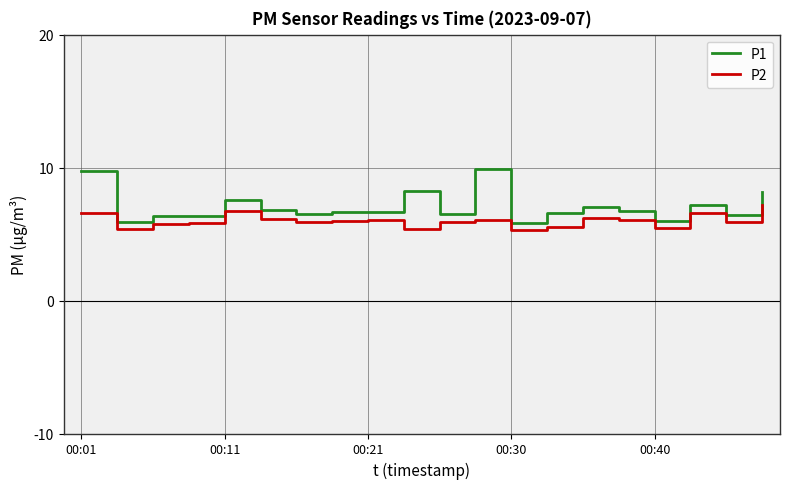

What is the greatest value displayed?

9.9